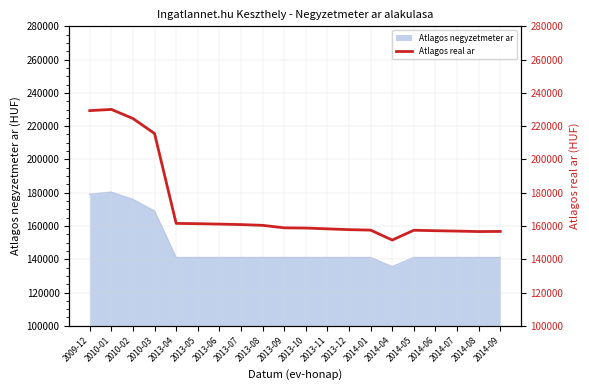

Rank the categories by value from lowest to highest.

2014-04, 2014-08, 2014-09, 2014-07, 2014-06, 2014-05, 2014-01, 2013-12, 2013-11, 2013-10, 2013-09, 2013-08, 2013-07, 2013-06, 2013-05, 2013-04, 2010-03, 2010-02, 2009-12, 2010-01